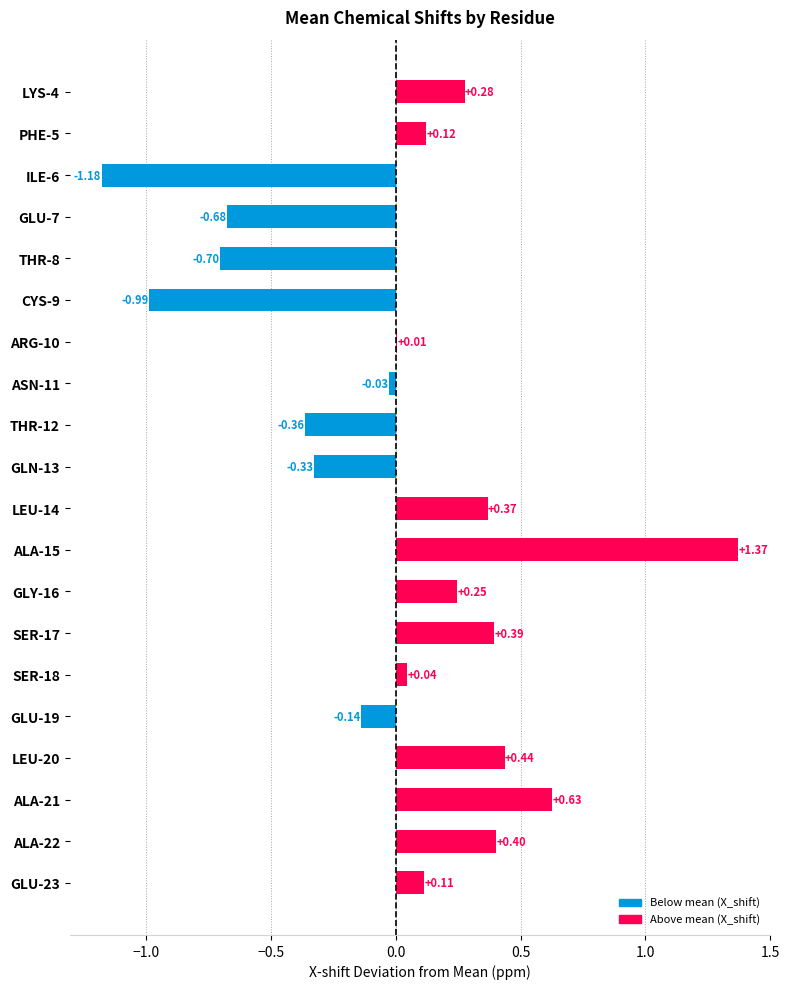

At which category does the chart reach its peak across all series?

ALA-15